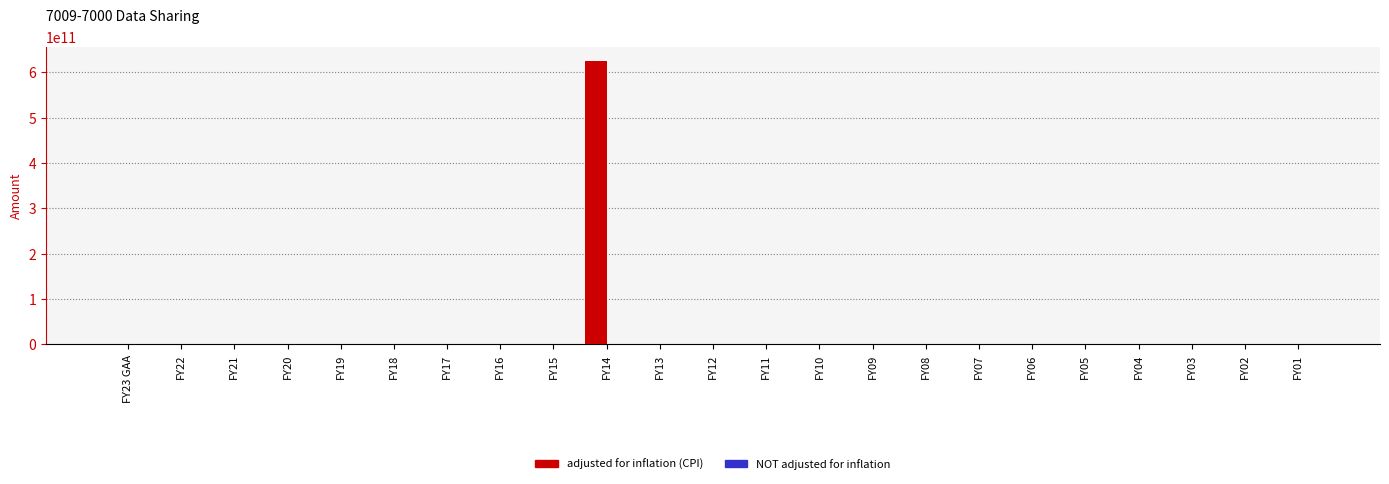

Reading left to right, list all the values displayed in this chart.

FY23 GAA=0	FY22=0	FY21=0	FY20=0	FY19=0	FY18=0	FY17=0	FY16=0	FY15=0	FY14=625082500000	FY13=0	FY12=0	FY11=0	FY10=0	FY09=0	FY08=0	FY07=0	FY06=0	FY05=0	FY04=0	FY03=0	FY02=0	FY01=0